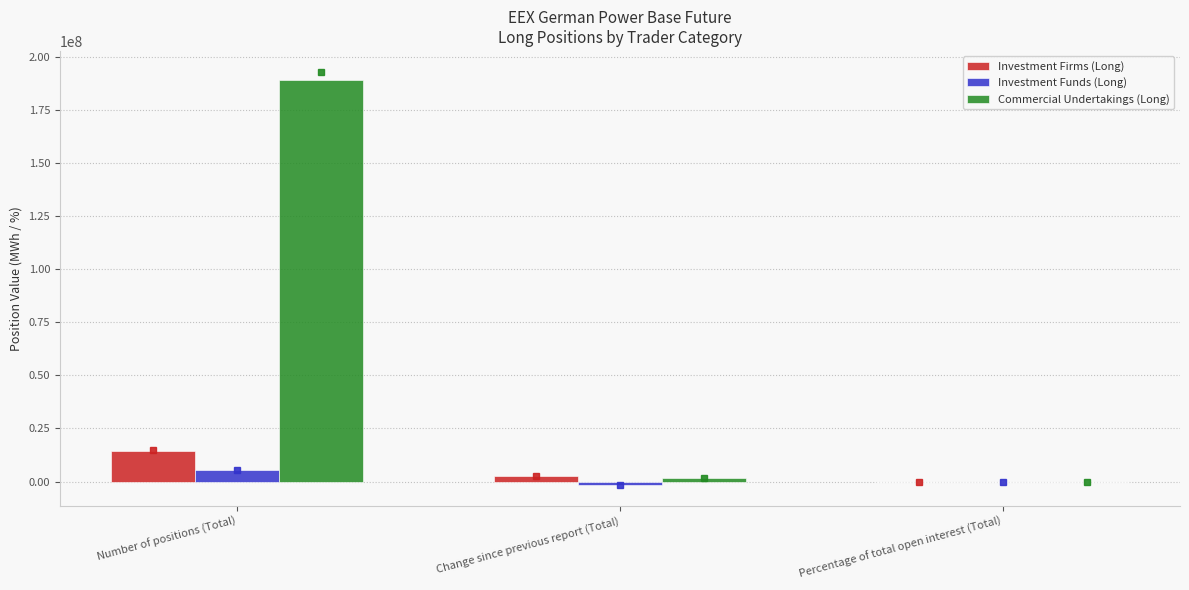

What is the difference between the Investment Funds (Long) values at Change since previous report (Total) and Percentage of total open interest (Total)?

1602634.5